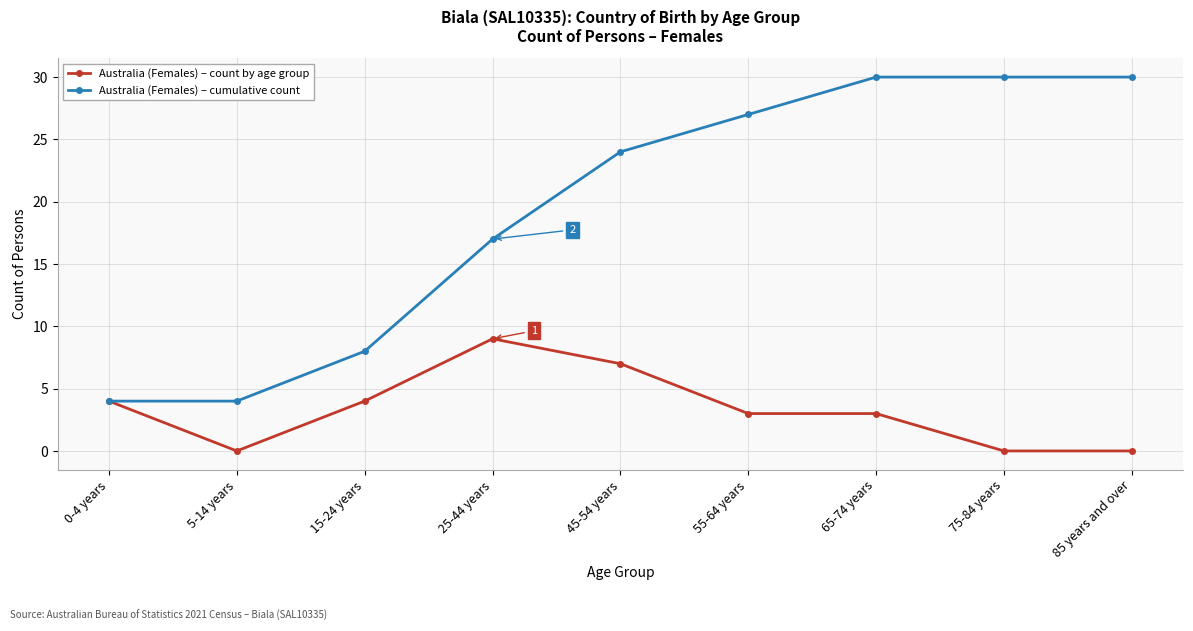

Between 65-74 years and 75-84 years, which series saw the biggest shift?

Australia (Females) – count by age group